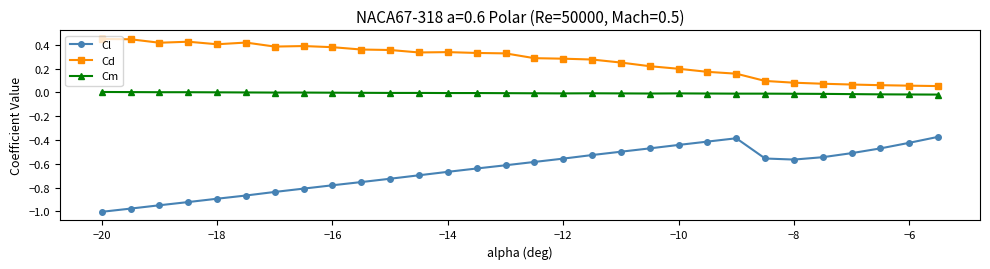

Which series has the largest total across all categories?

Cd